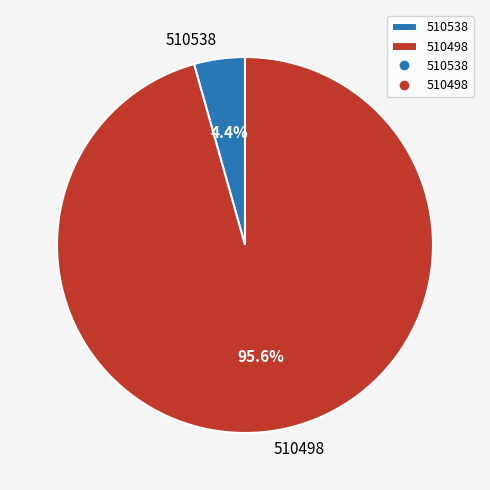

Which has a higher value, 510498 or 510538?

510498